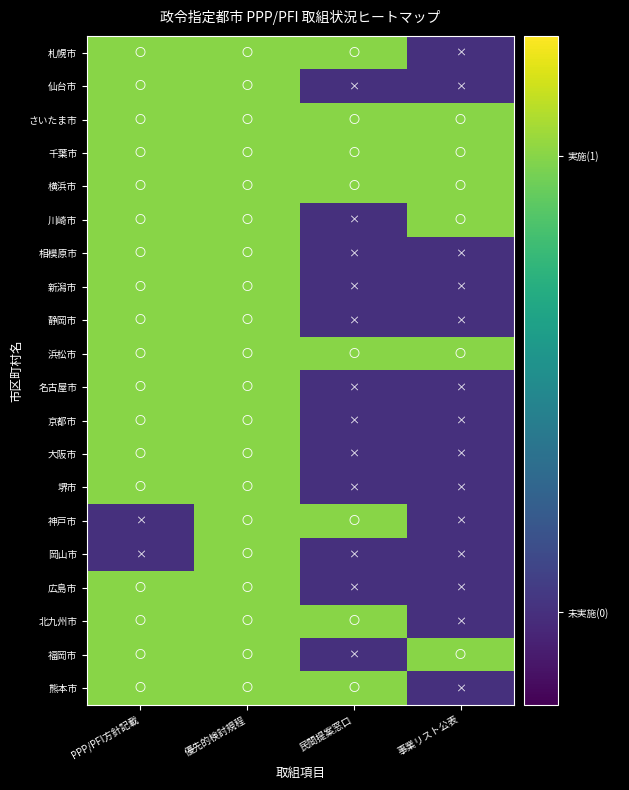

Which label corresponds to the smallest value in the chart?

事業リスト公表